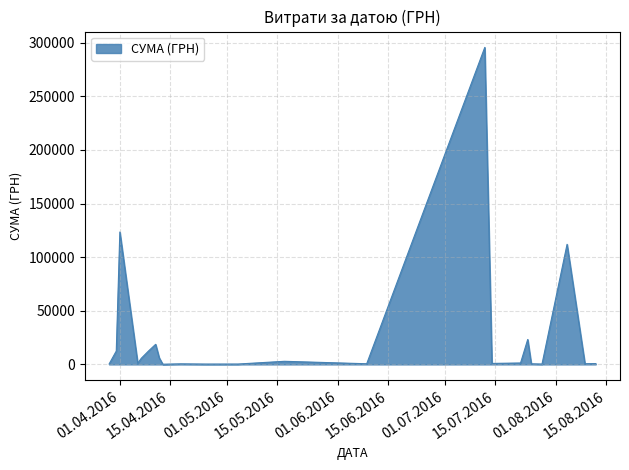

What is the greatest value displayed?

295638.6